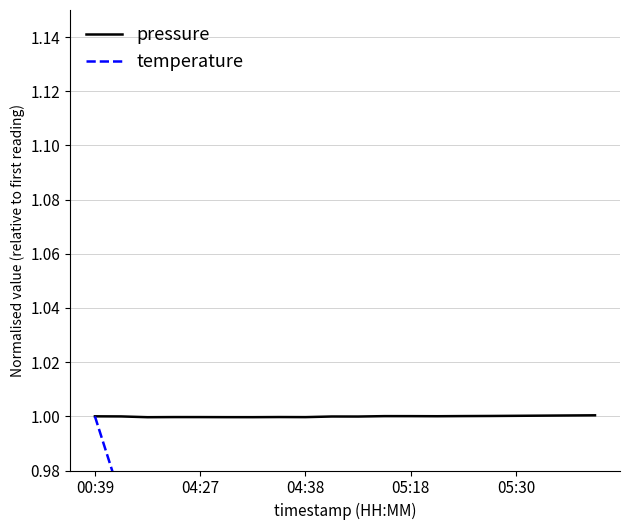

What is the maximum value for pressure?

1.0